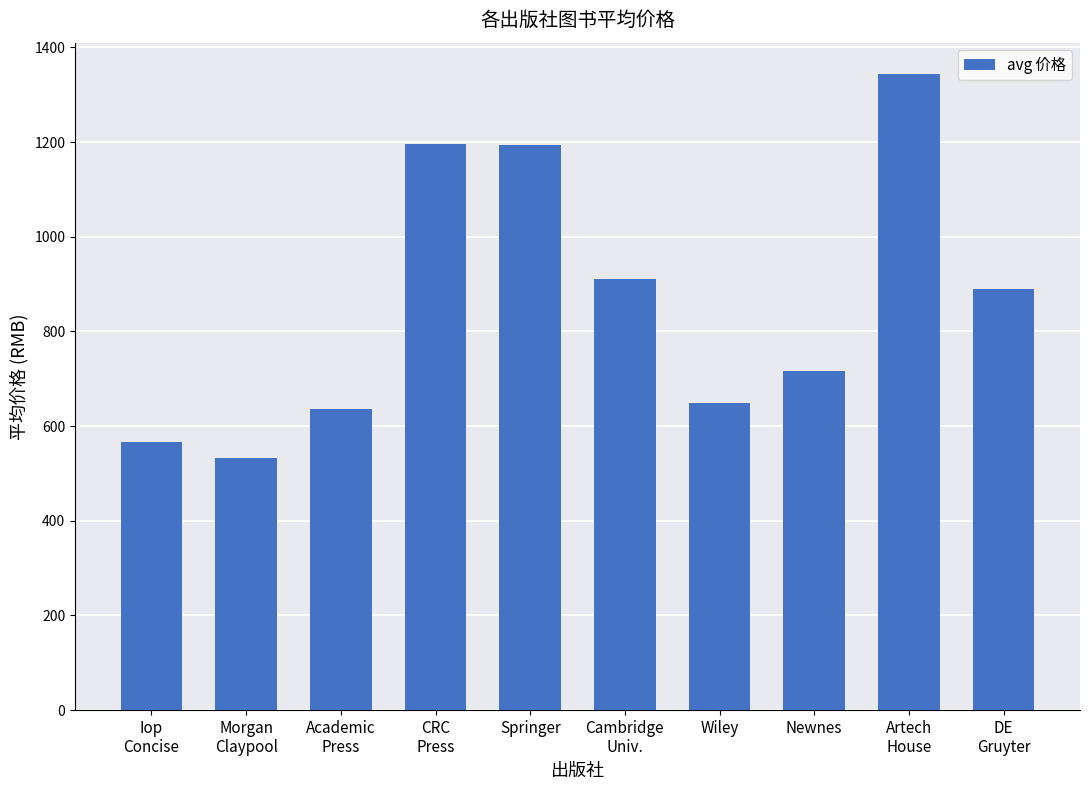

Approximately how many times larger is the value at Springer compared to Newnes?

1.7